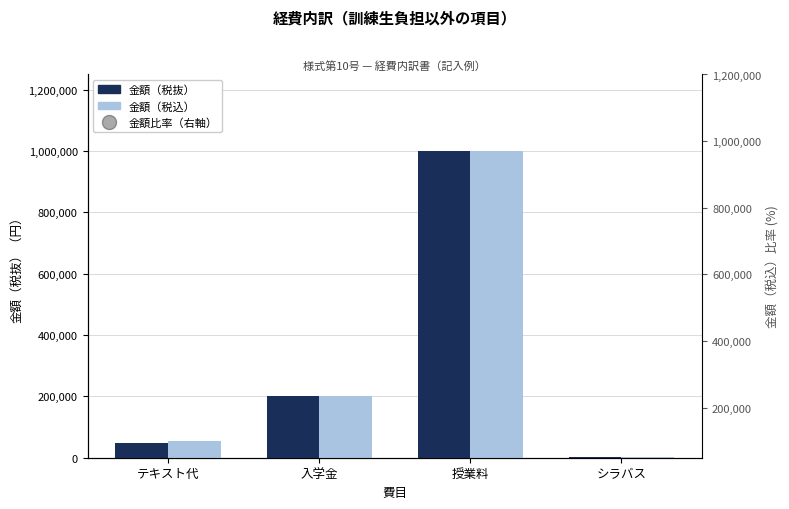

At which category is the sum across all series the highest?

授業料